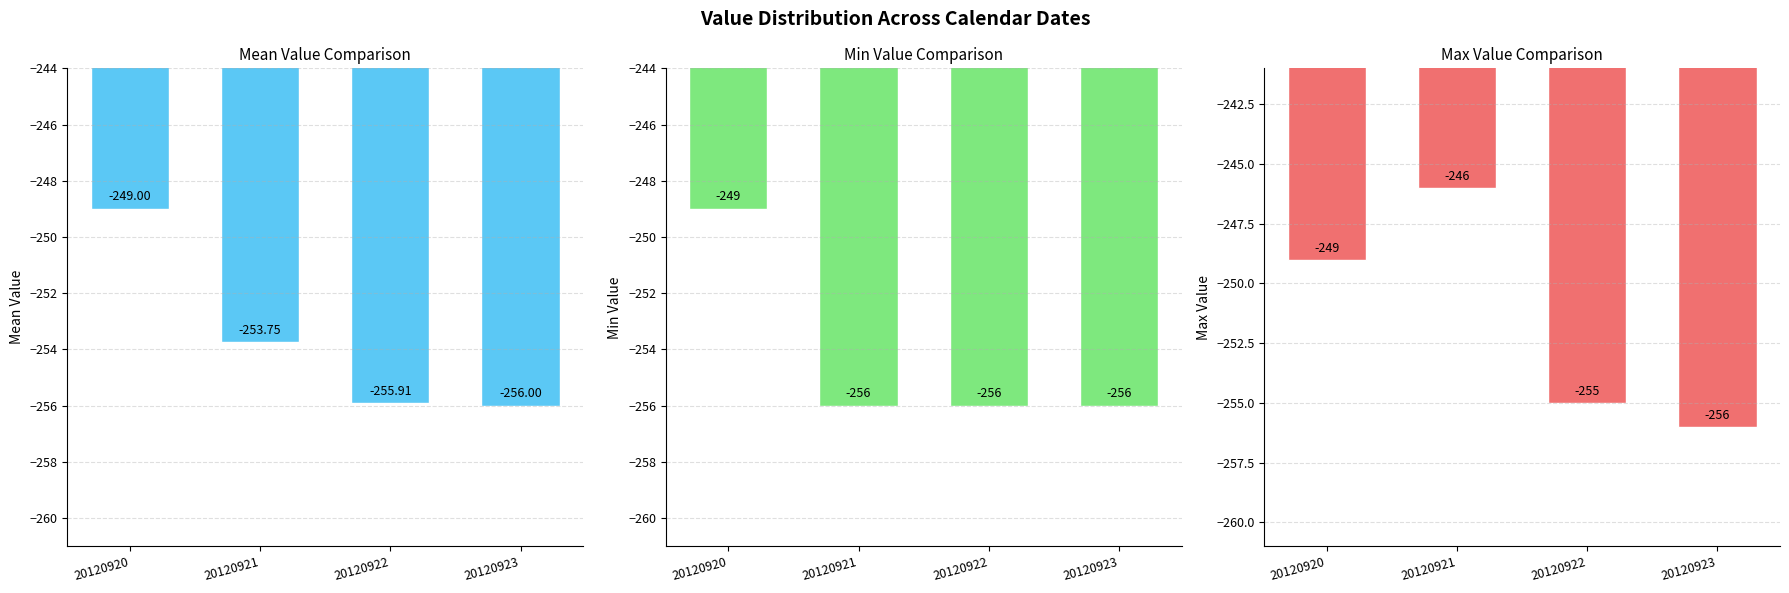

Which series has the largest total across all categories?

Max Value